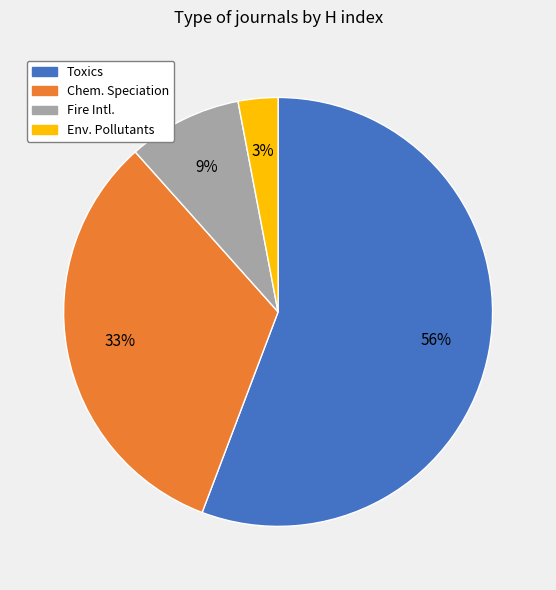

What is the largest slice in the pie chart?

Toxics